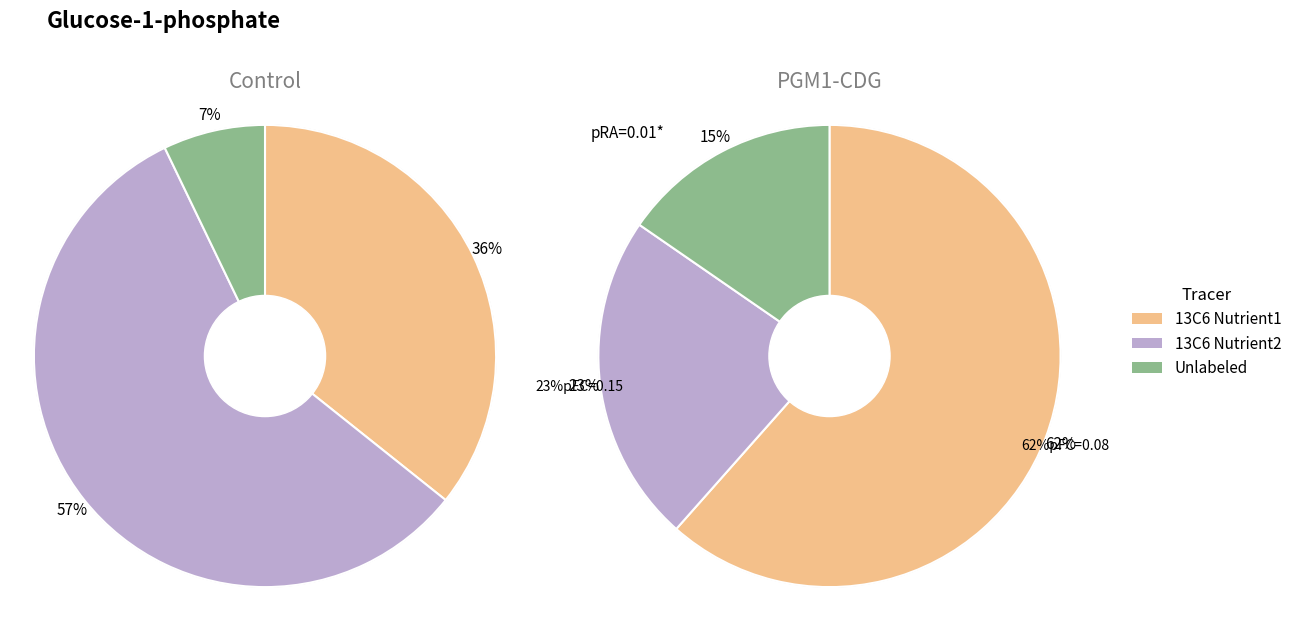

Rank the series by their average value, from lowest to highest.

Unlabeled, 13C6 Nutrient2, 13C6 Nutrient1